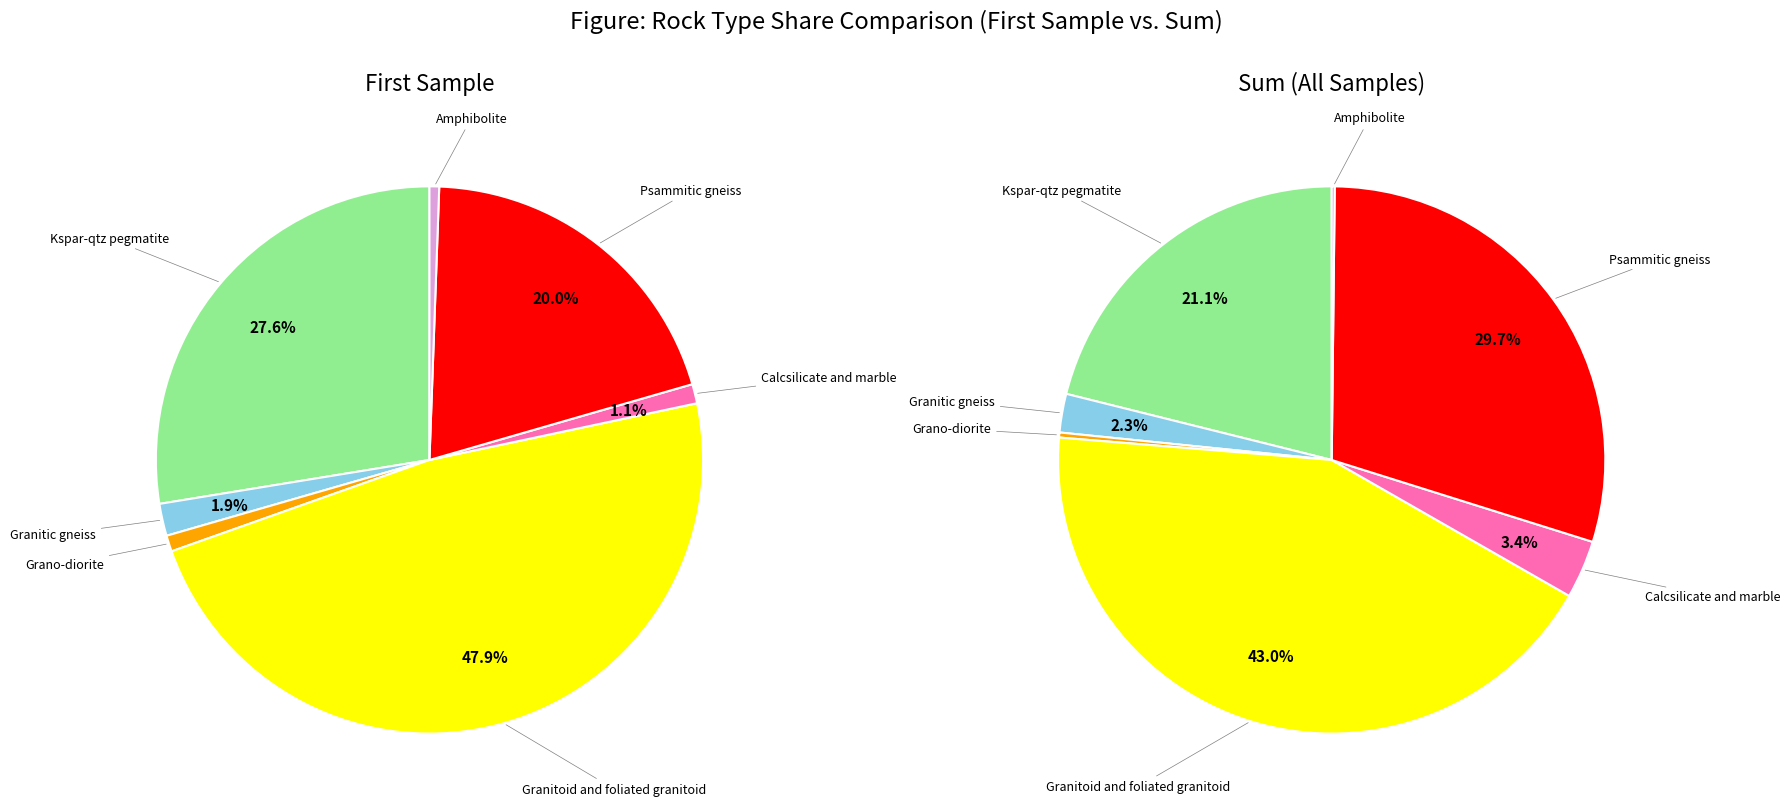

To the nearest percent, what percentage of the pie is Granitoid and foliated granitoid?

48%